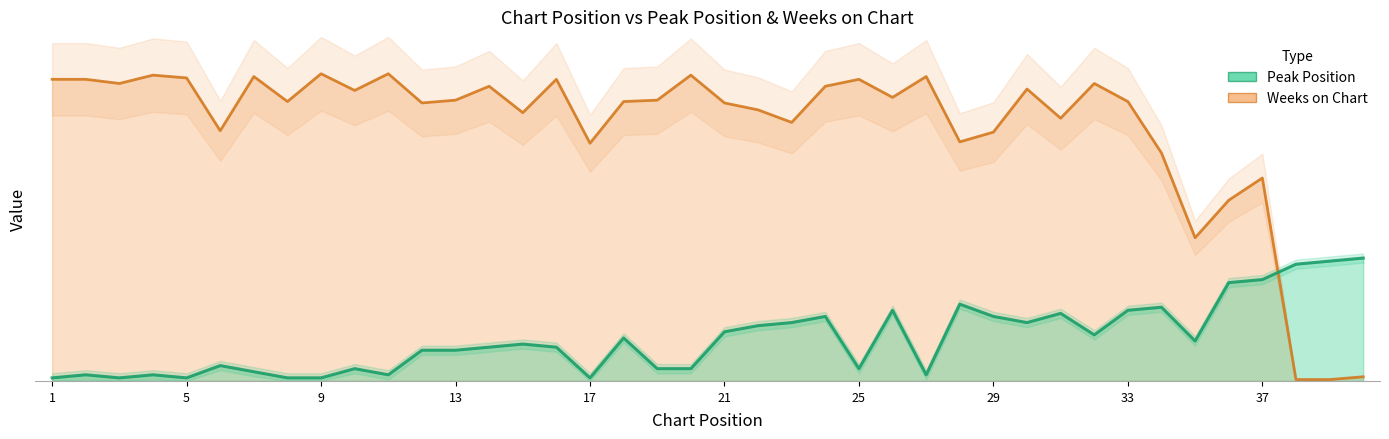

True or false: Weeks on Chart has a value of 100.0 at 9.

True